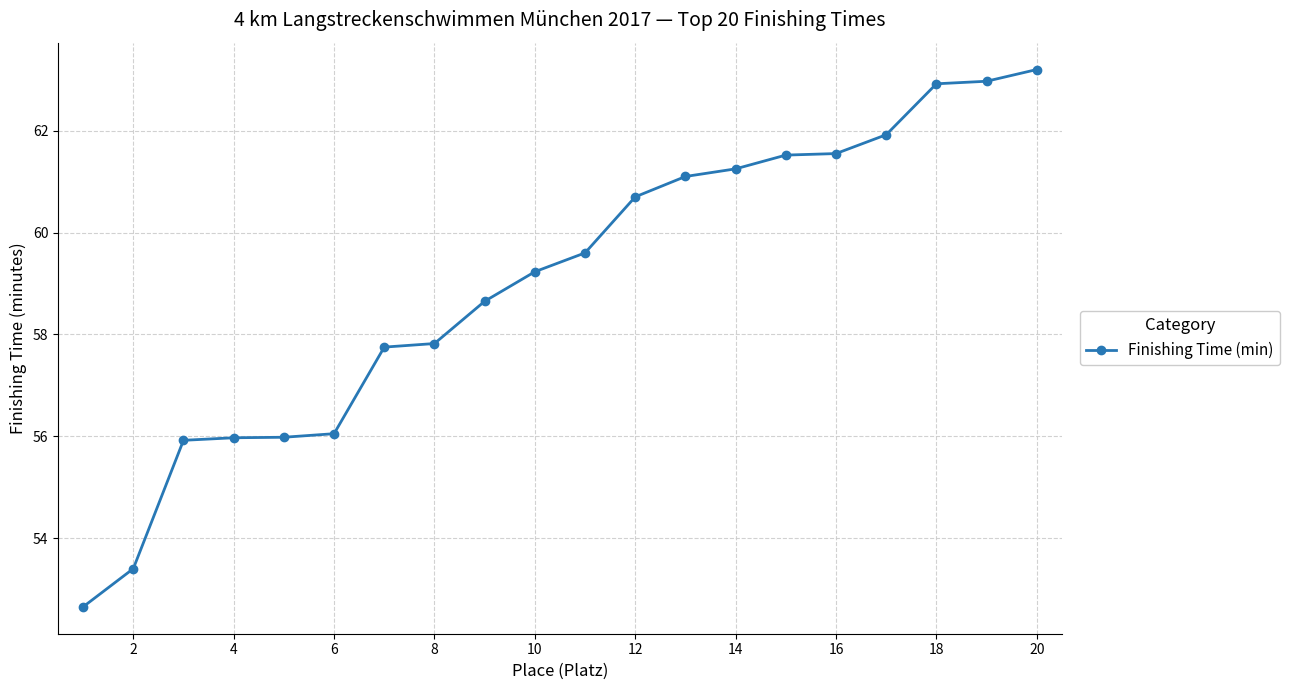

What is the greatest value displayed?

63.2